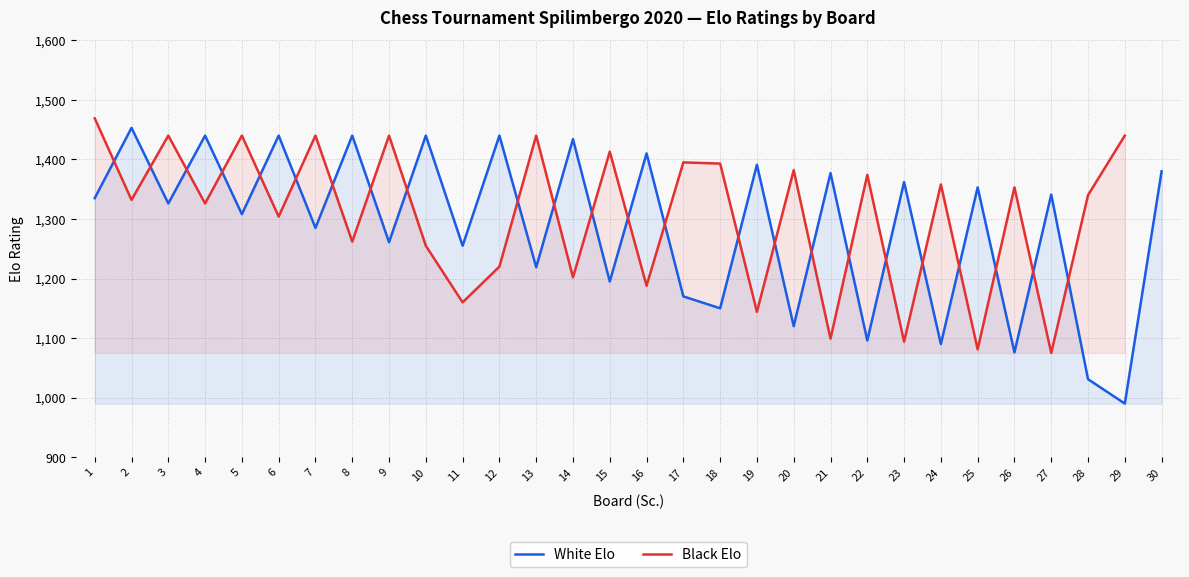

What is the difference between the second highest and minimum values?

450